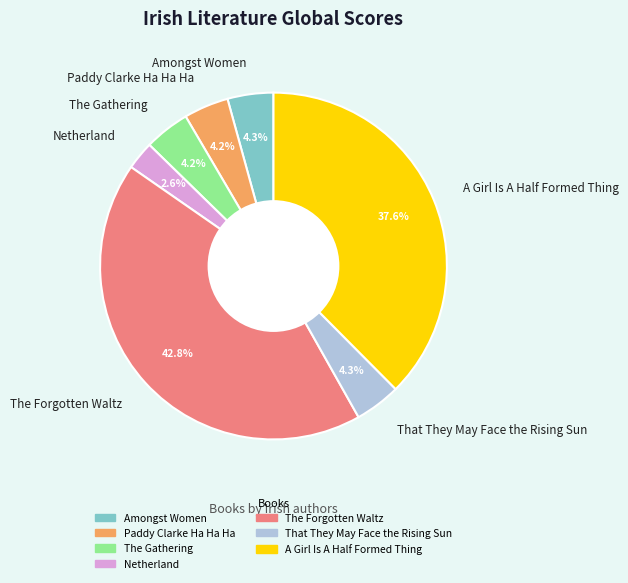

True or false: Netherland accounts for 3% of the total.

True